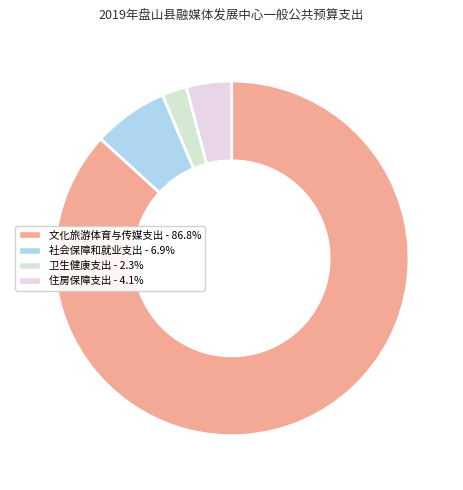

Which slice is the smallest?

卫生健康支出